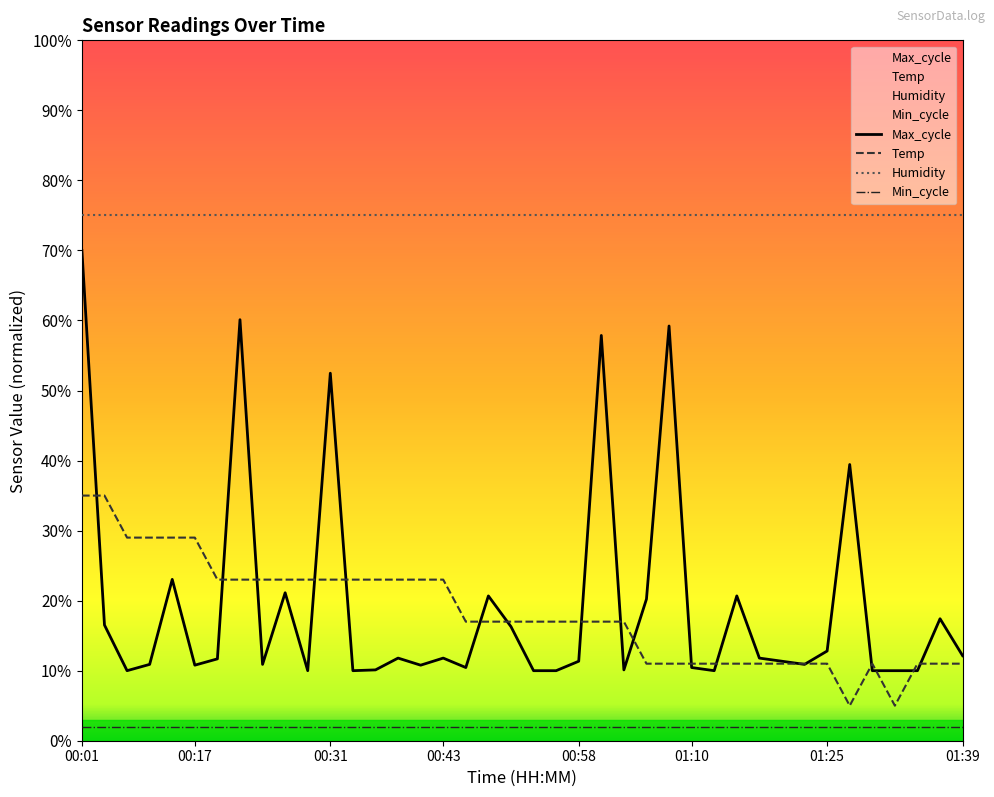

The Temp series shows 11.0 at 01:39. True or false?

True